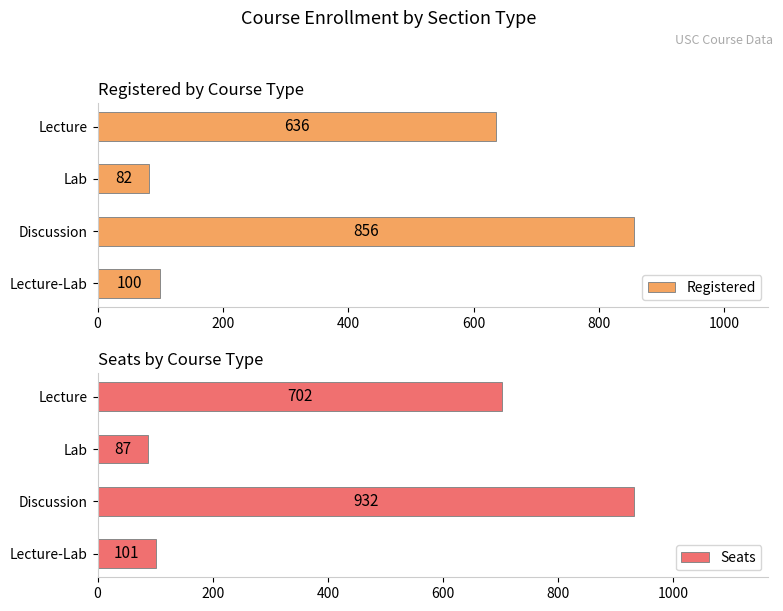

At which label is Registered closest to 469?

Lecture